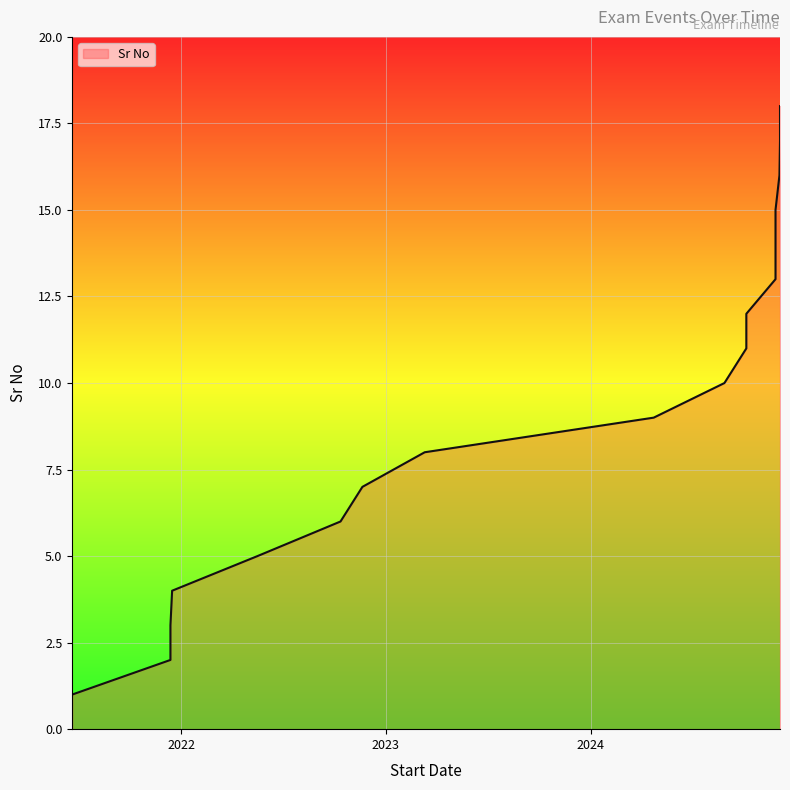

What is the label of the 4th point from the right?

2024-11-25